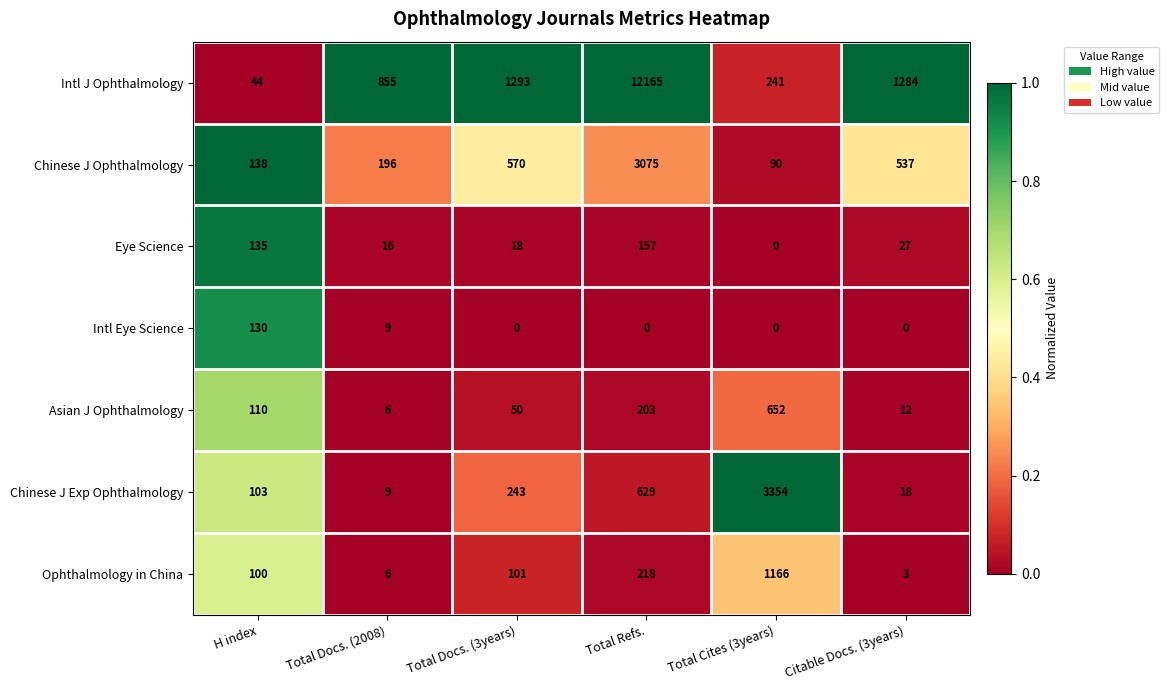

What is the difference between the maximum and second lowest values in the Intl Eye Science series?

130